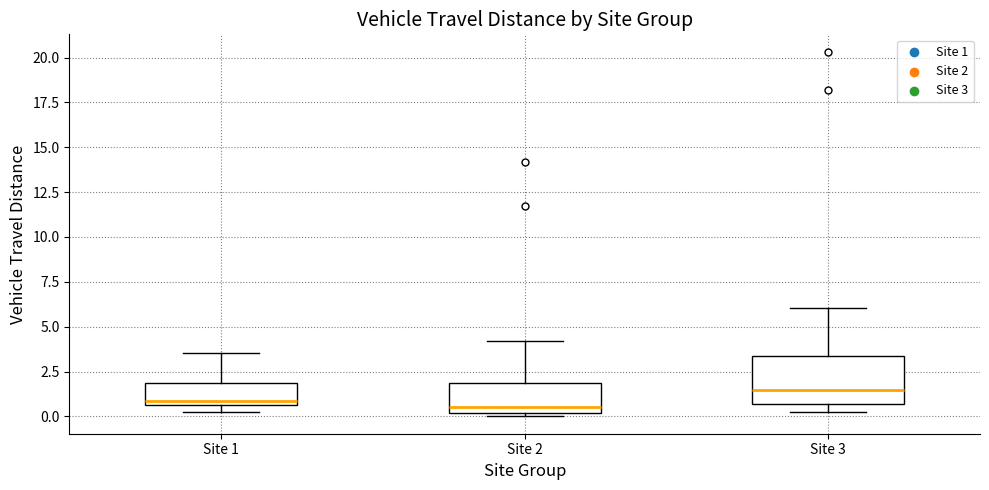

Comparing the boxes themselves (not the whiskers), which one is the tallest?

Site 3